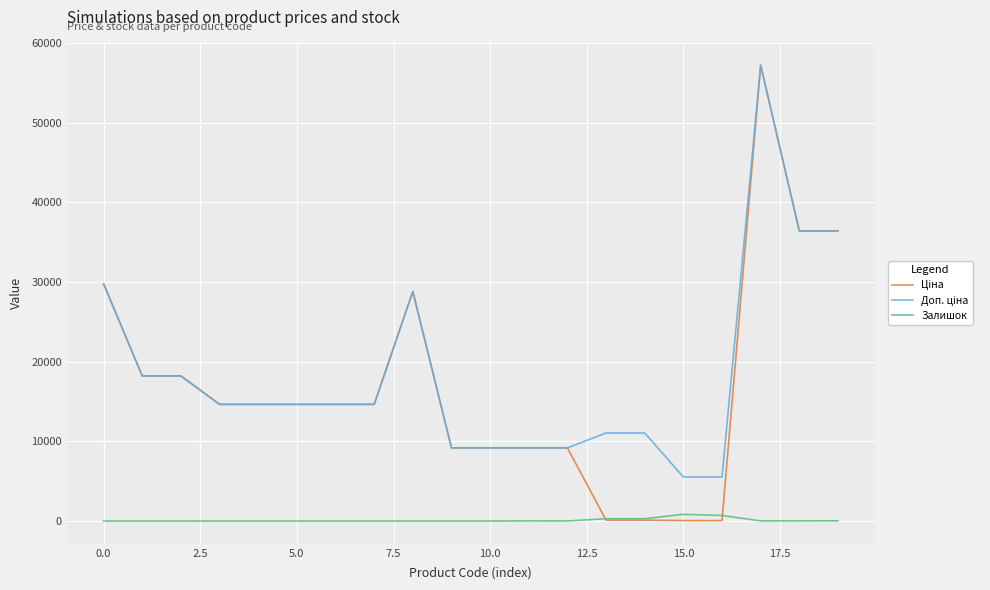

What is the greatest value displayed?

57235.5